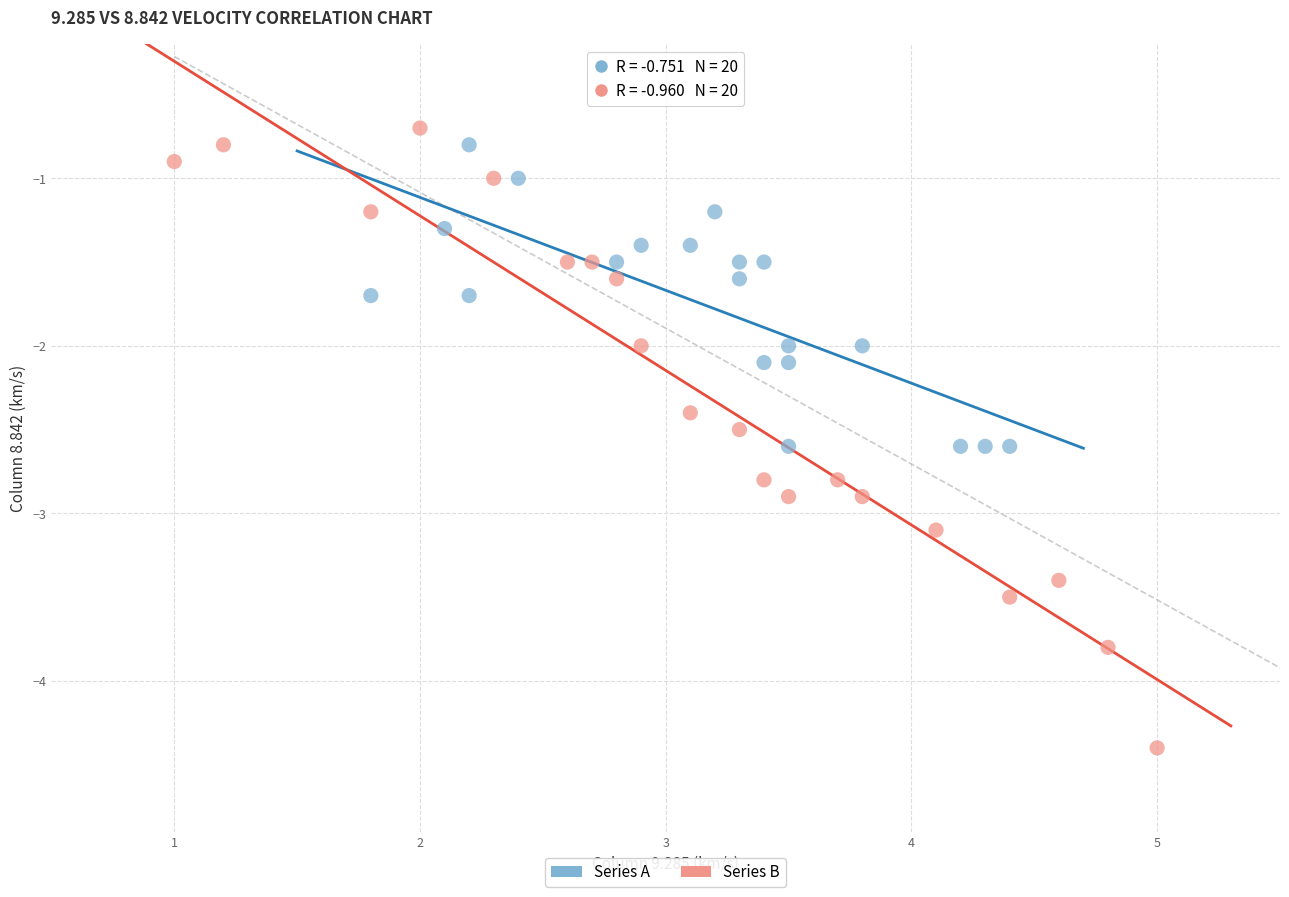

Which series contains the lowest Y value?

Series B